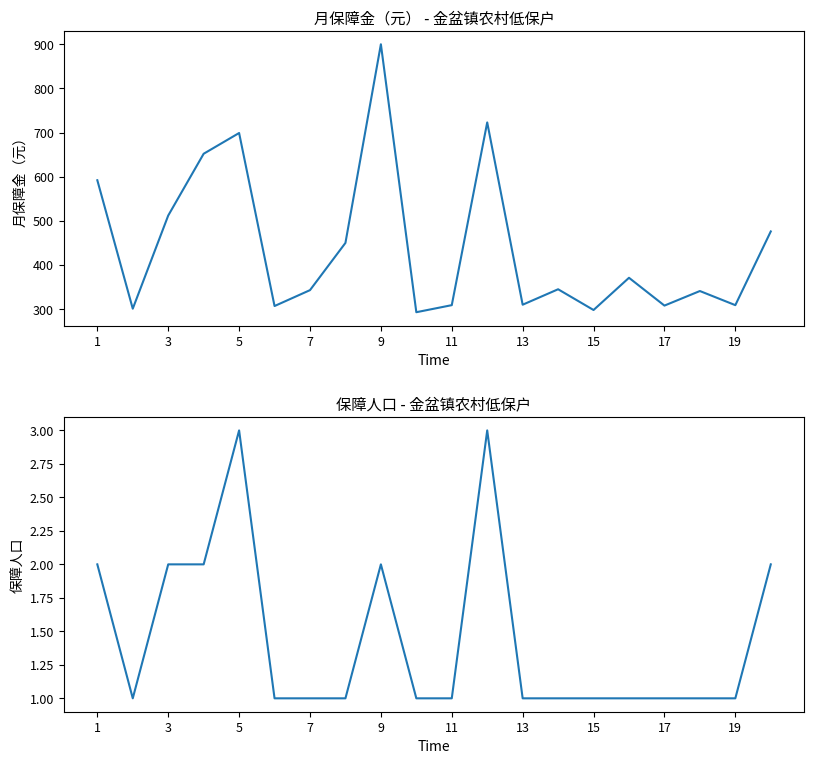

How many data points in 保障人口 are above 1?

7